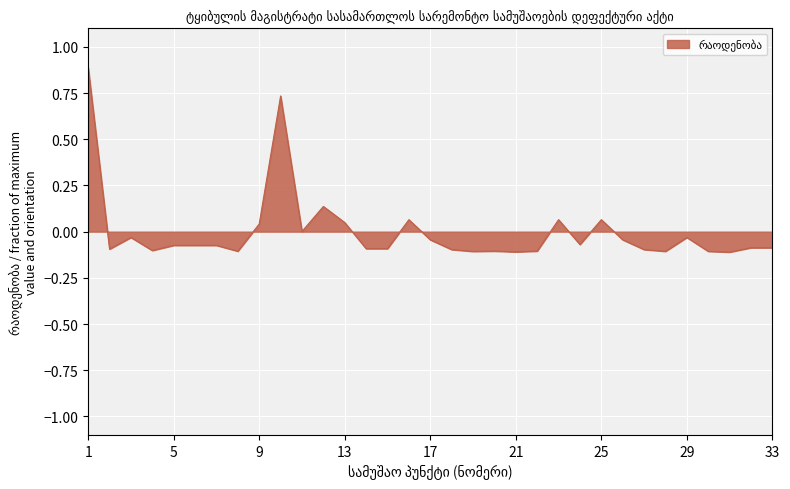

What is the greatest value displayed?

0.9